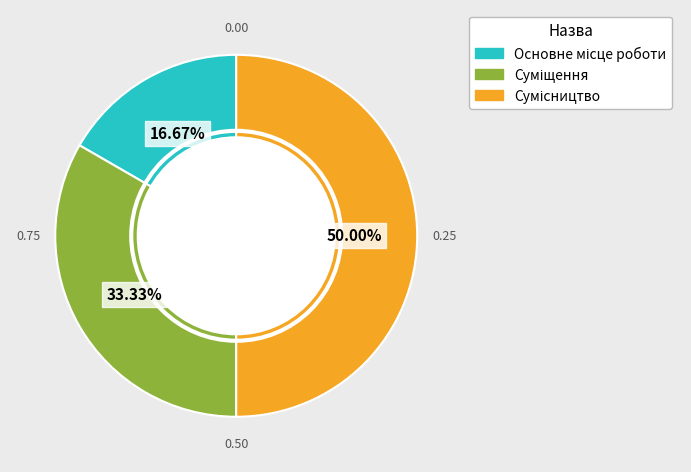

Which has a higher value, Основне місце роботи or Сумісництво?

Сумісництво